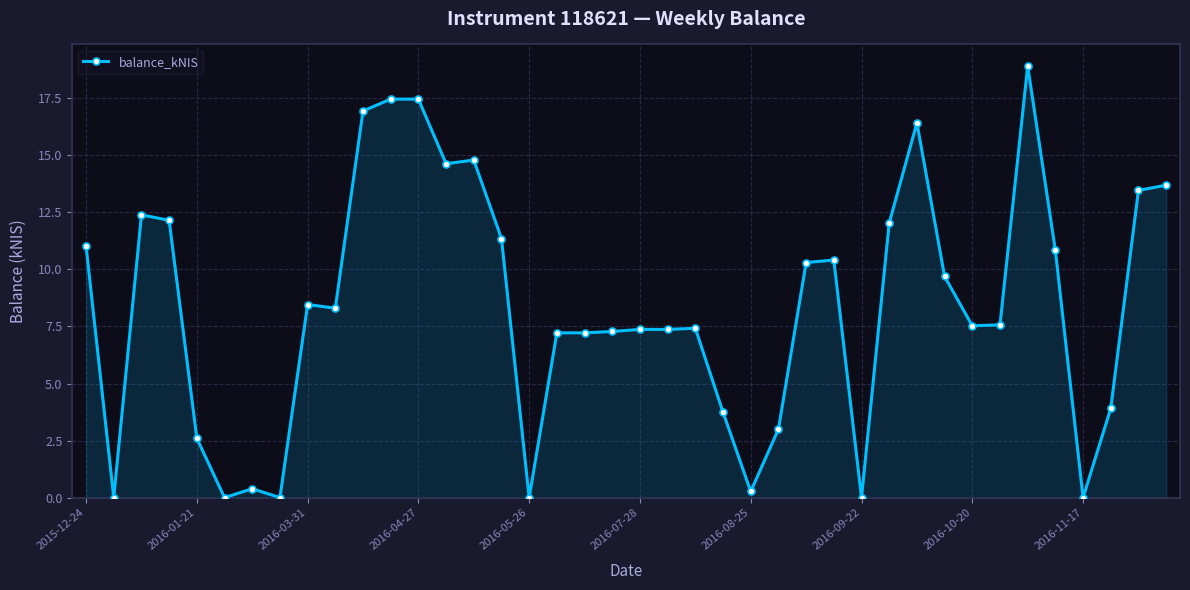

What is the value of the 9th point from the left?

8.5